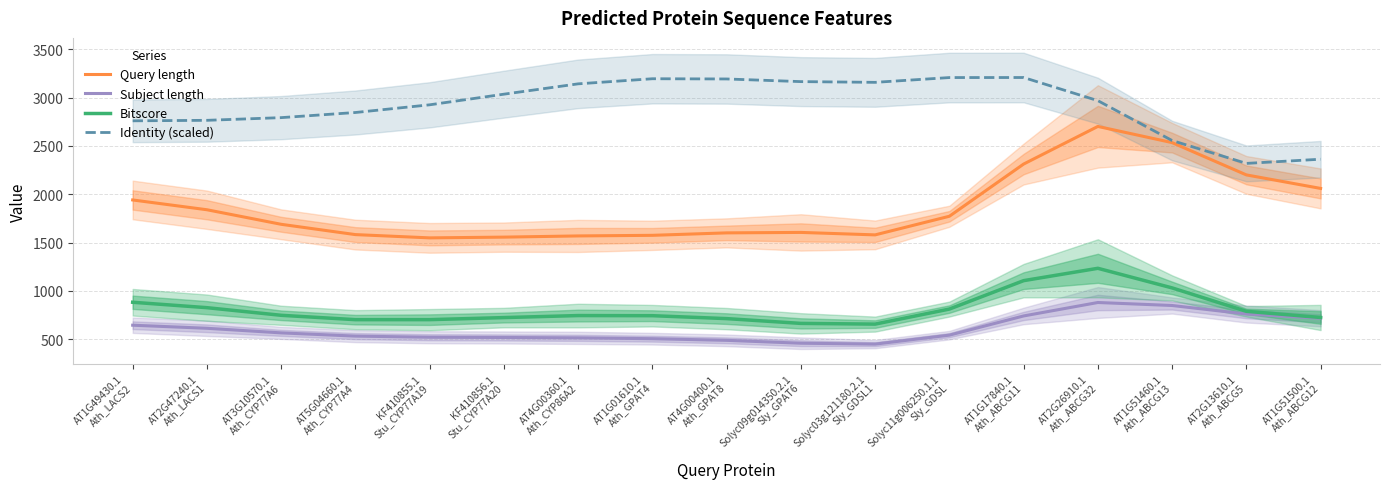

What are all the series names shown in the legend?

Query length, Subject length, Bitscore, Identity (scaled)